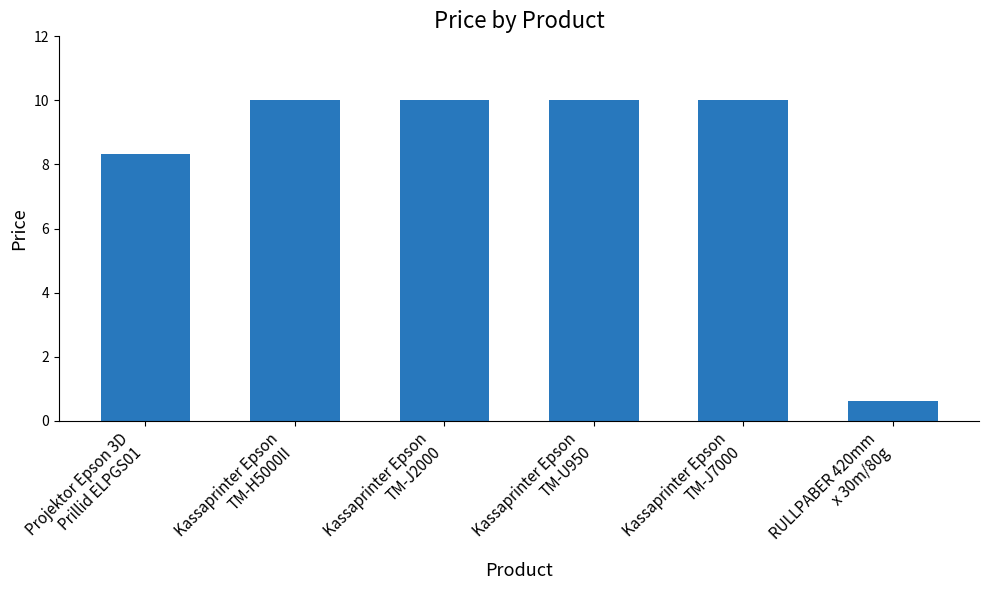

The chart shows a value of 10.0 at Kassaprinter Epson
TM-H5000II. True or false?

True